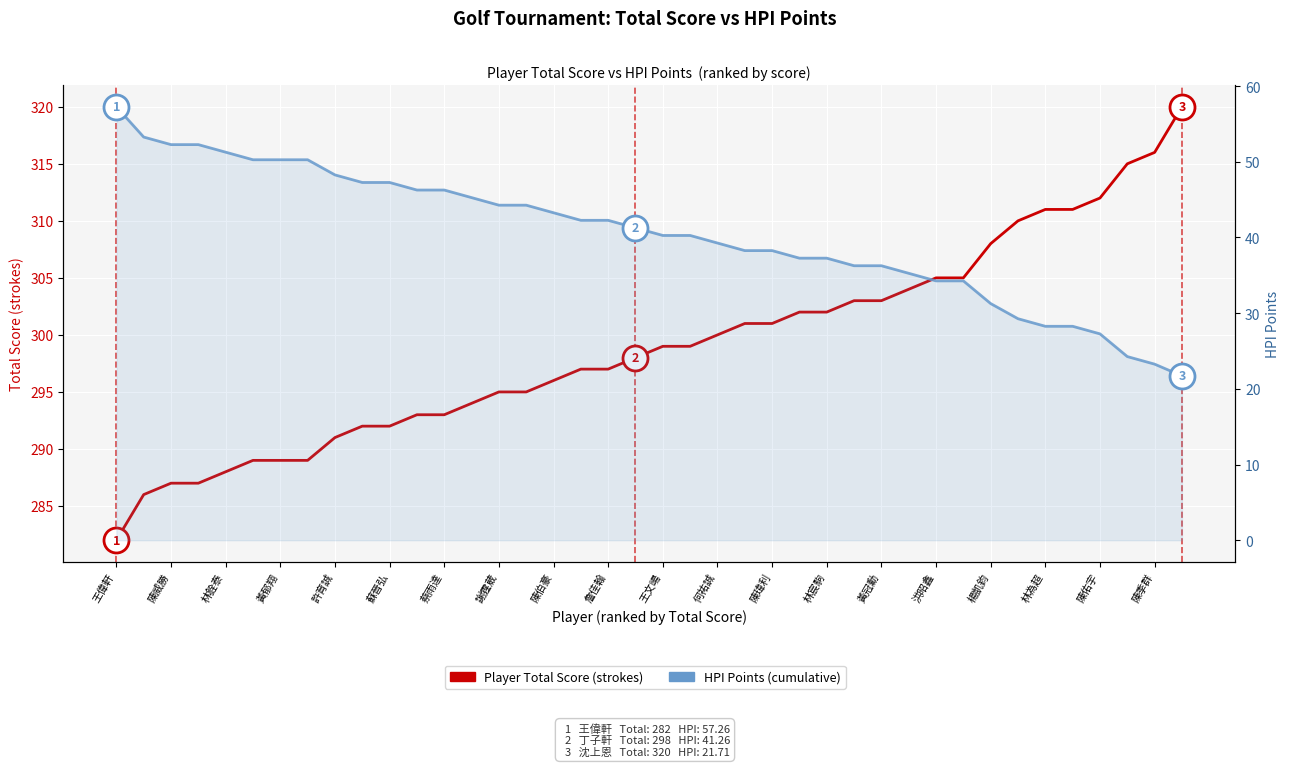

What position from the left is 謝霆葳?

8